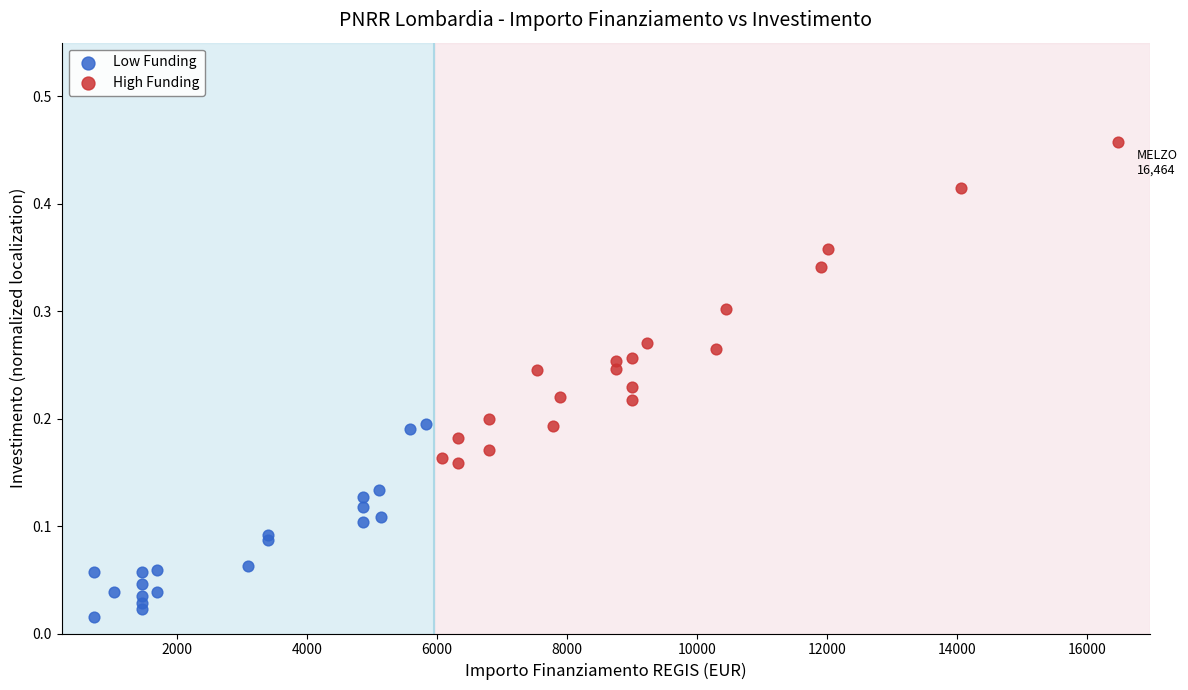

Which series reaches the maximum Y coordinate?

High Funding